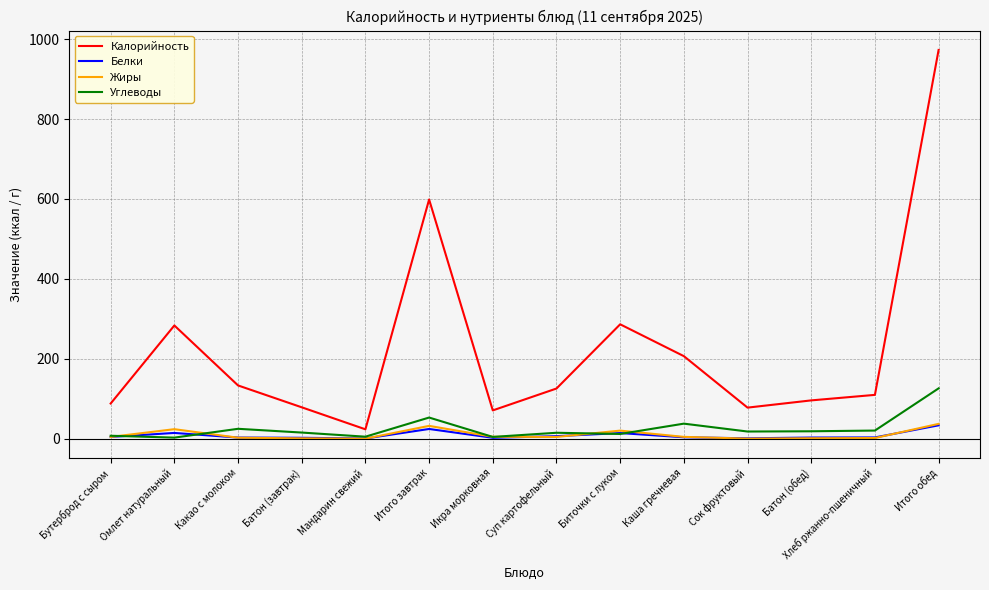

Where does the Калорийность series first go above 125?

Омлет натуральный